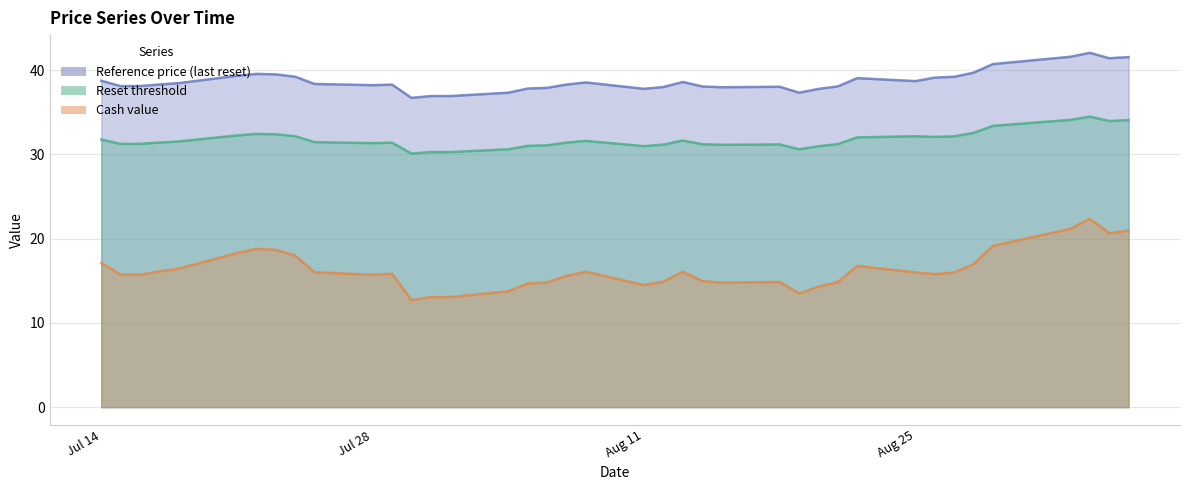

How many values in the Cash value series exceed 15?

25